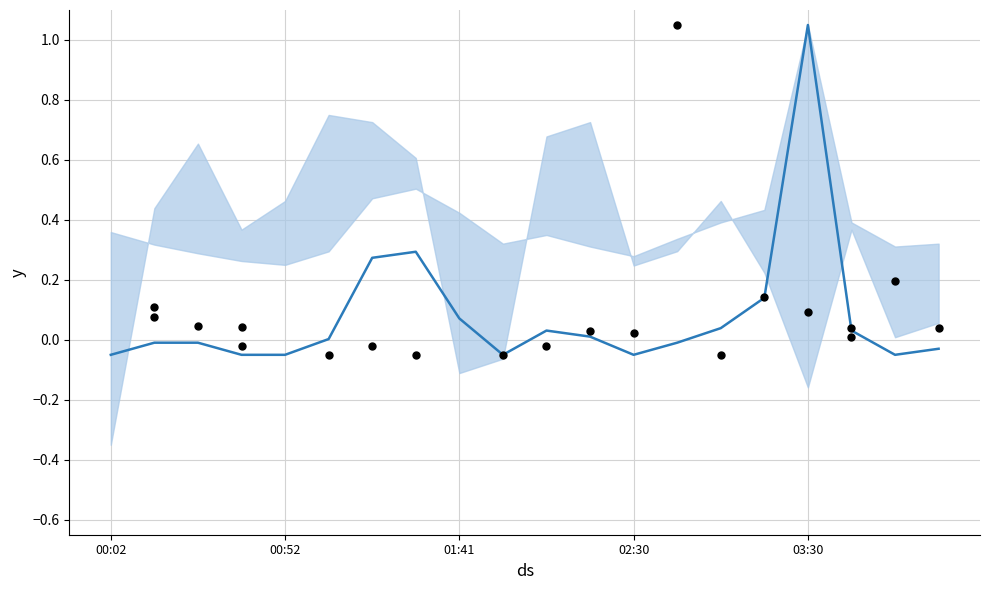

At how many categories does at least one series exceed 0?

18